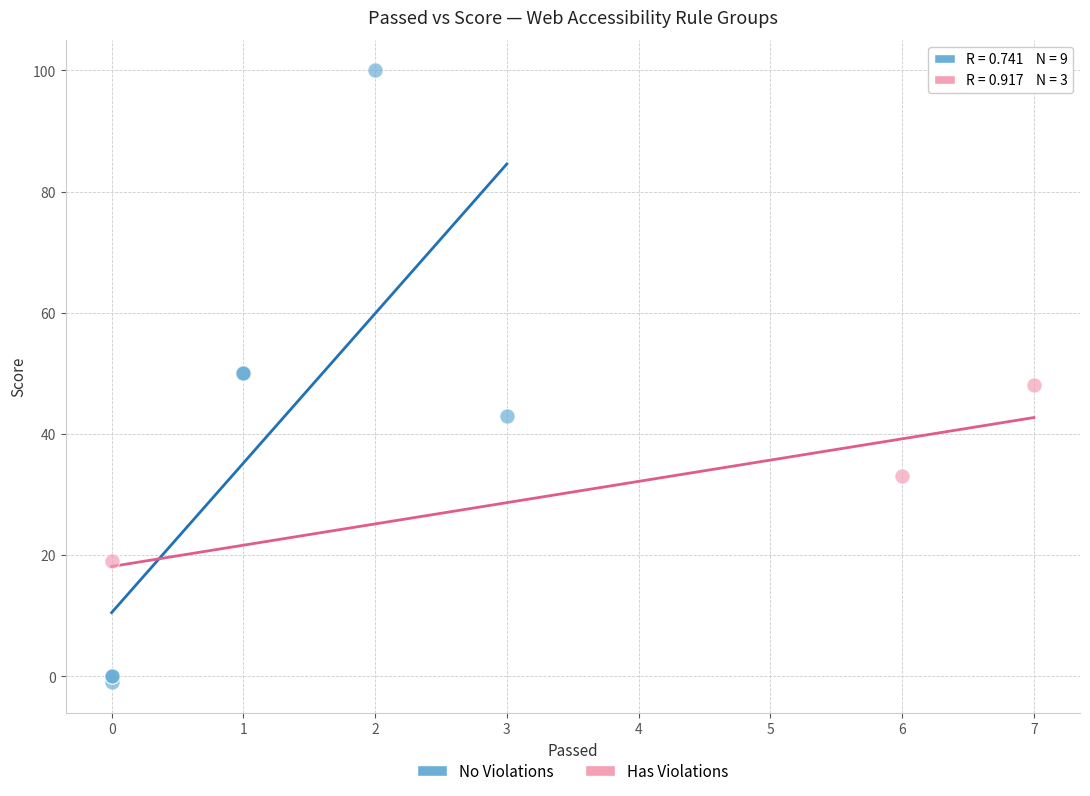

Which series contains the highest Y value?

No Violations